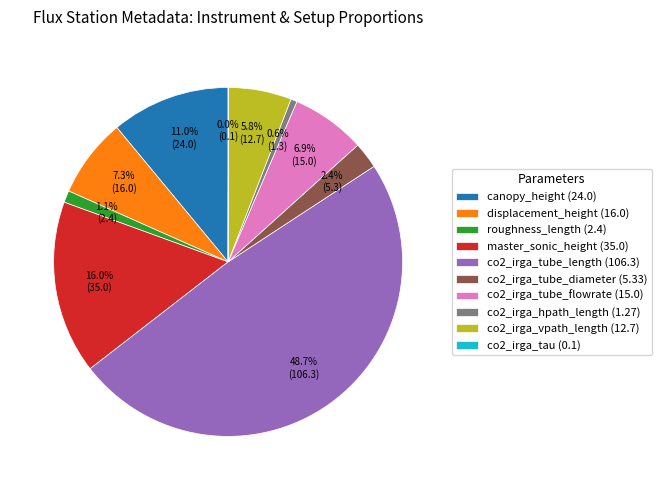

Which category has the biggest portion of the pie?

co2_irga_tube_length (106.3)